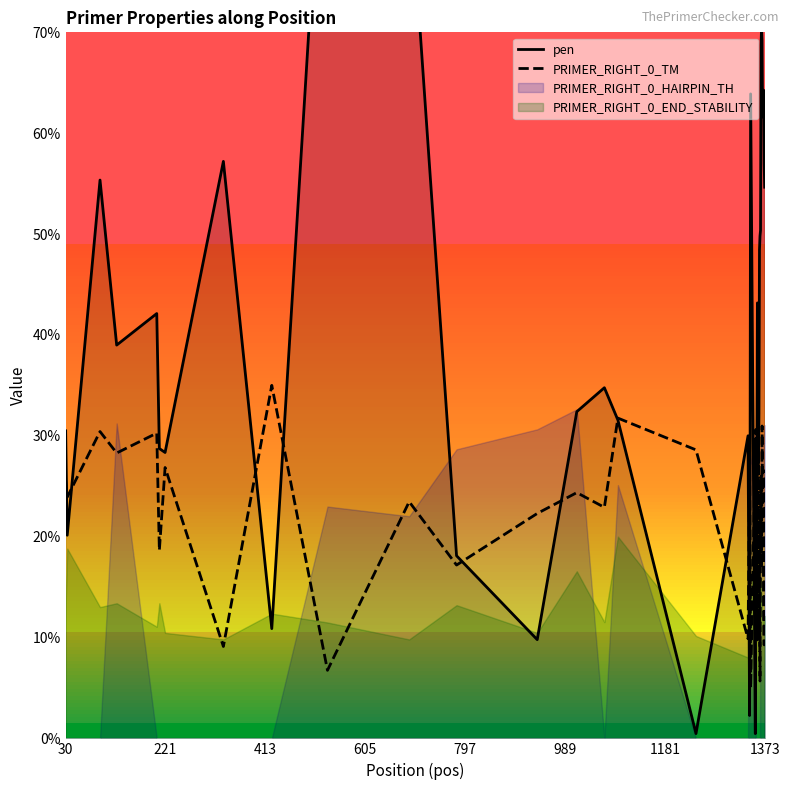

Which series has the largest total across all categories?

pen